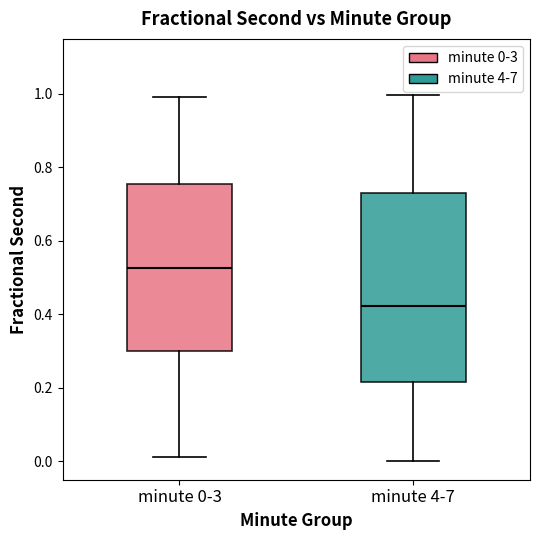

Which box's median line is the highest?

minute 0-3